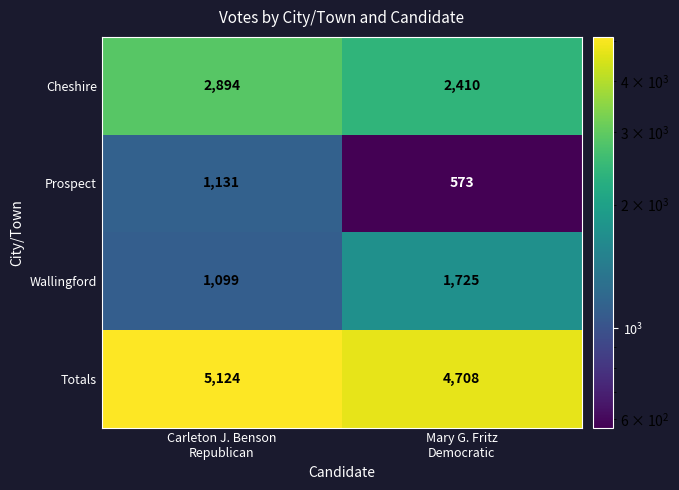

What is the maximum value for Prospect?

1131